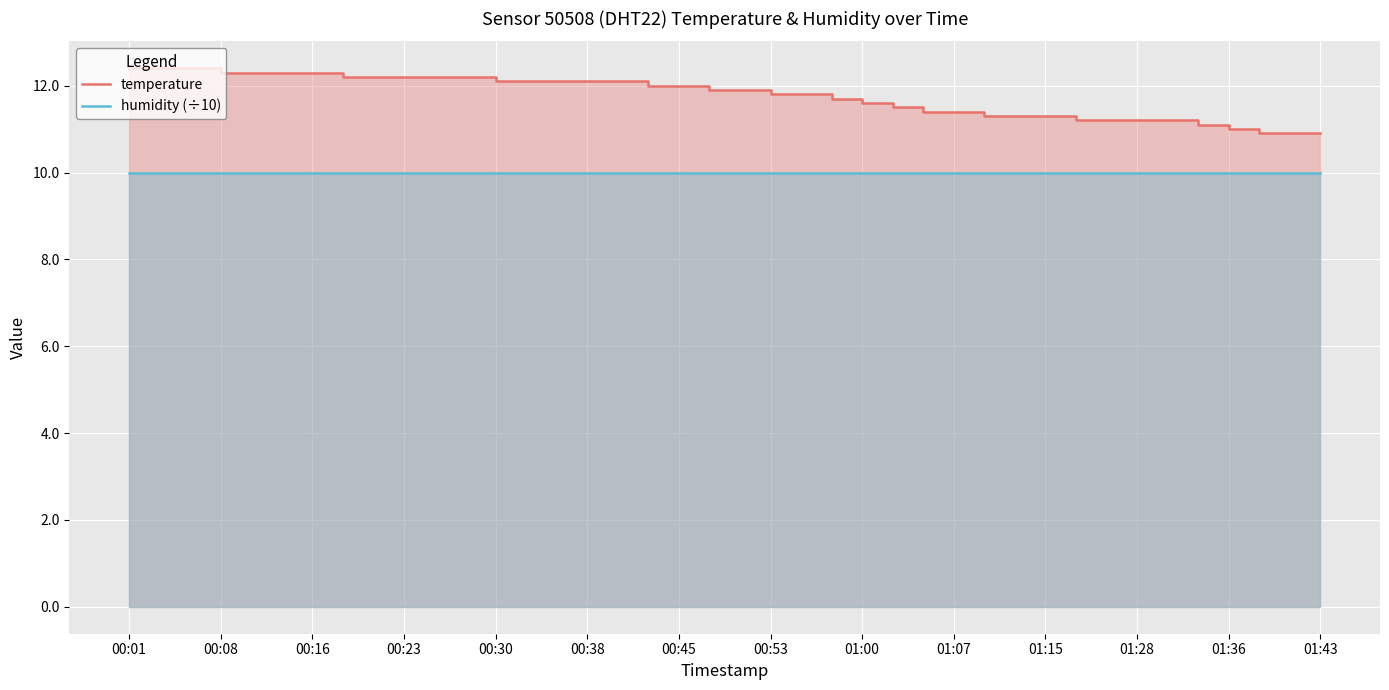

How many lines are shown in the chart?

2